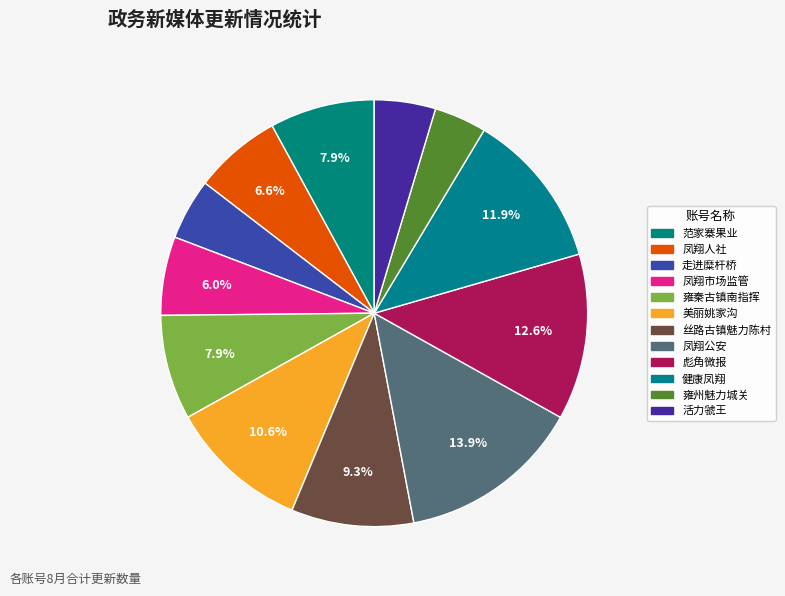

Count the number of slices in the pie.

12